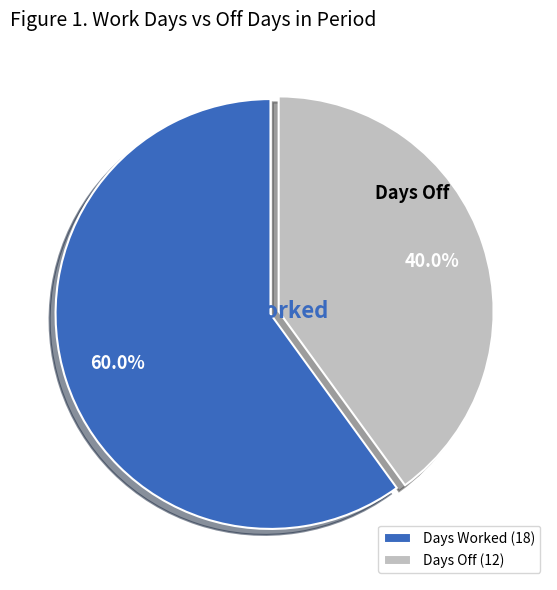

What is the smallest slice in the pie chart?

Days Off (12)